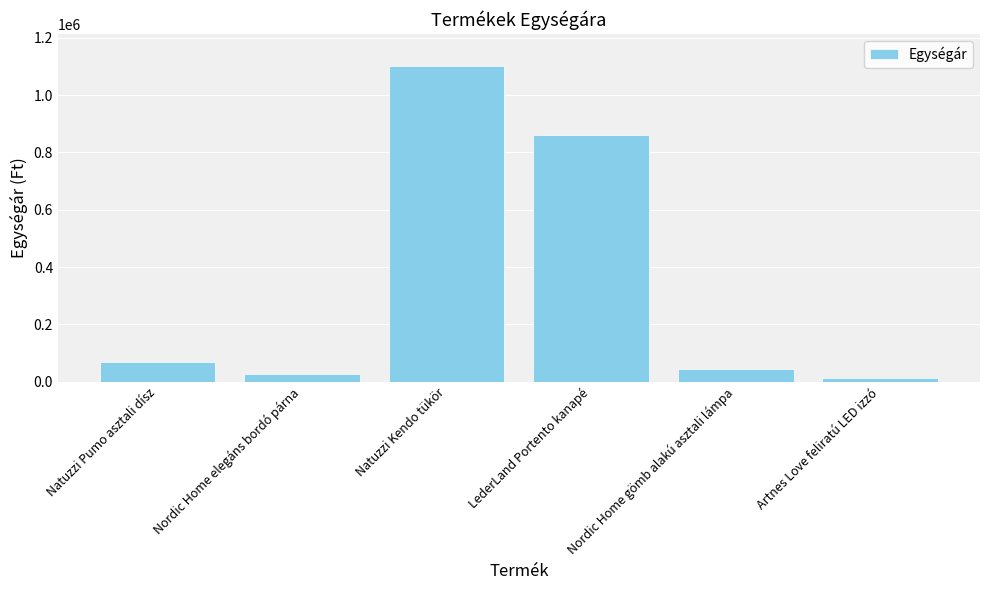

How many categories are shown in the chart?

6